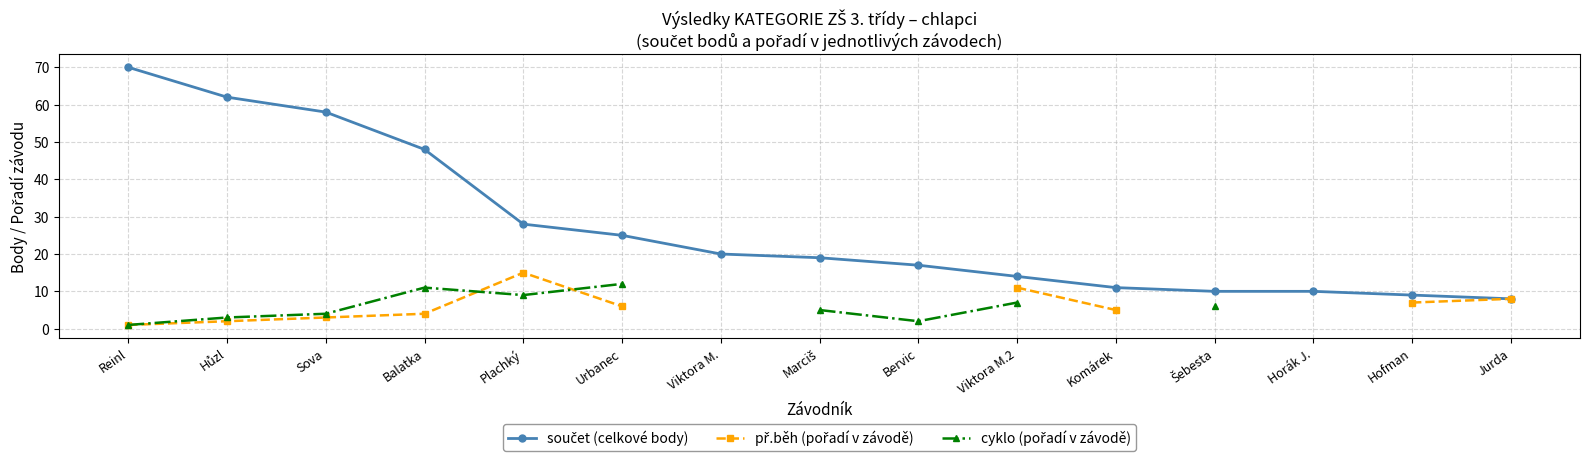

What is the maximum value for cyklo (pořadí v závodě)?

12.0